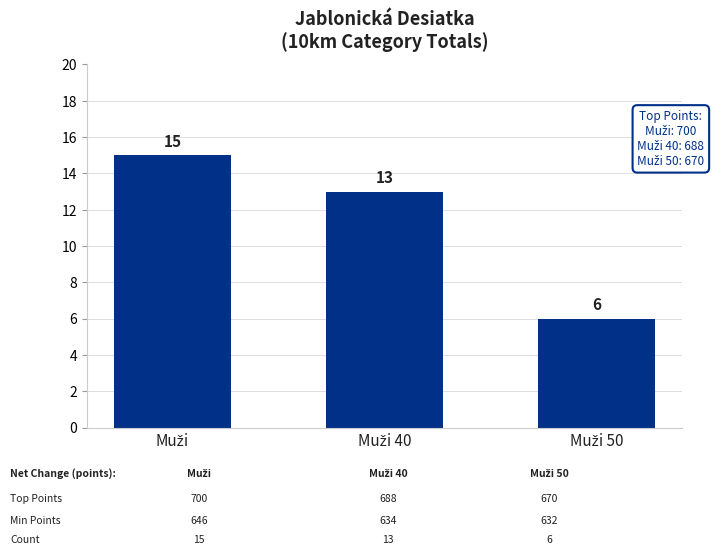

What is the smallest value displayed?

6